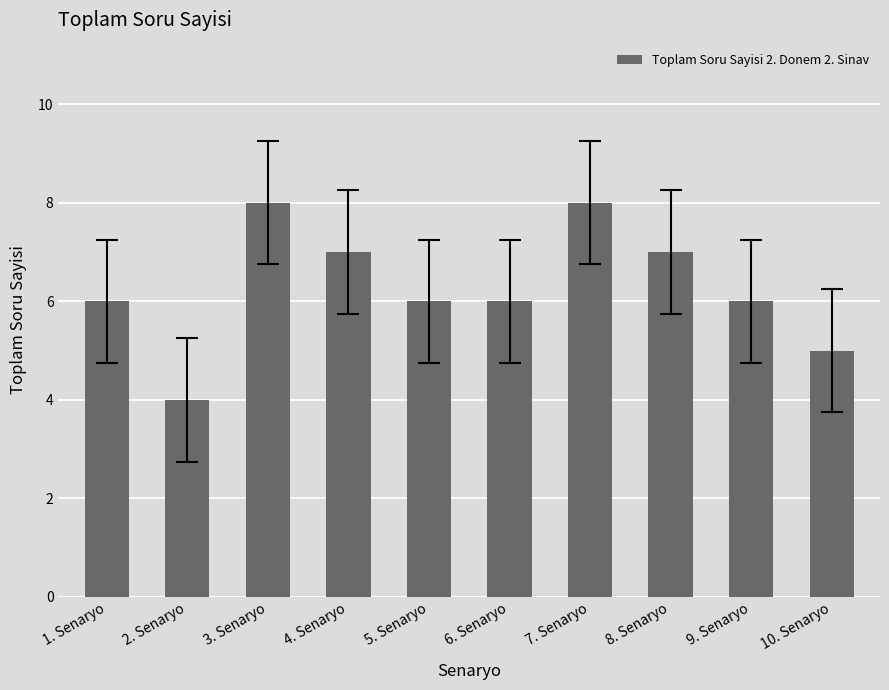

Between 9. Senaryo and 10. Senaryo, which is larger?

9. Senaryo